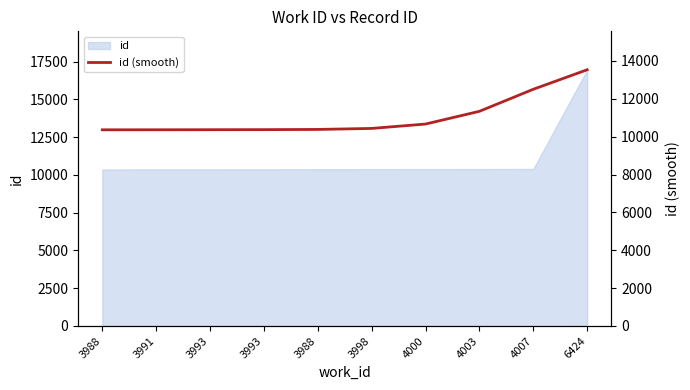

Reading left to right, what are all the values shown in this chart?

3988=10362	3991=10364	3993=10367	3993=10371	3988=10382	3998=10435	4000=10667	4003=11339	4007=12504	6424=13534